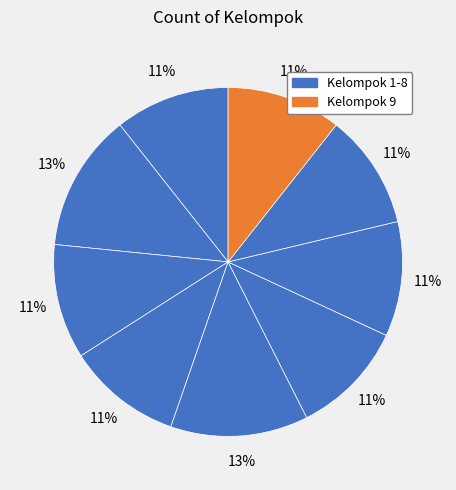

Is there any slice that represents more than half of the pie?

No